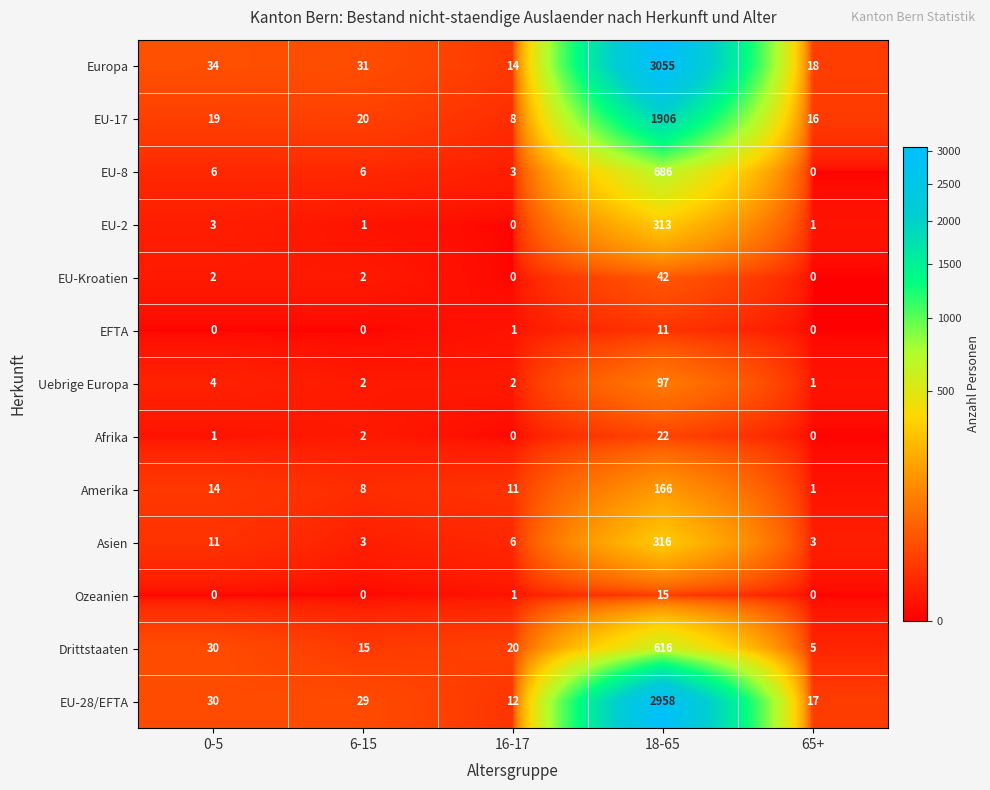

How many distinct data groups are displayed?

13